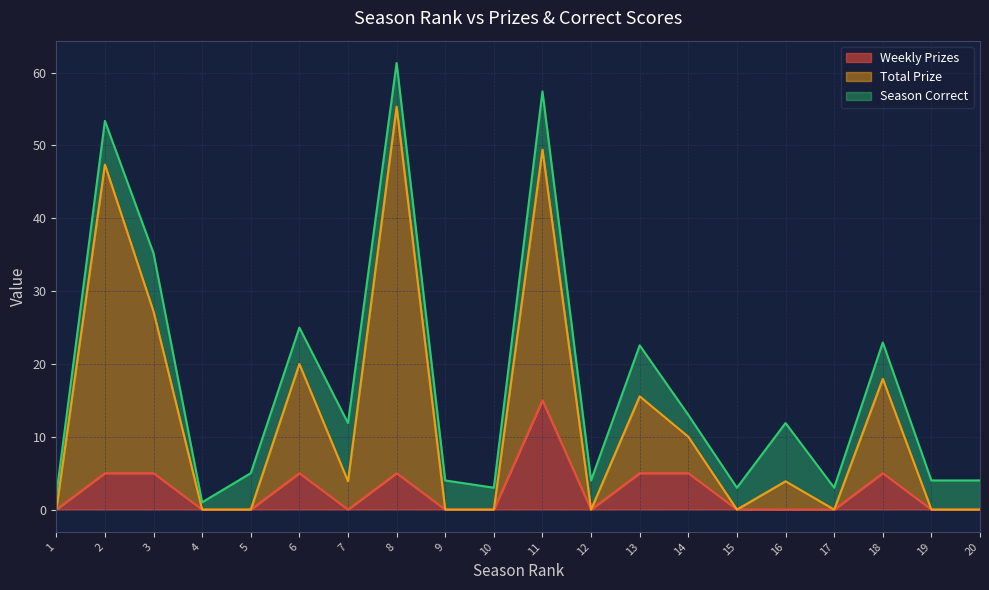

Which category has the highest value in the Weekly Prizes series?

11